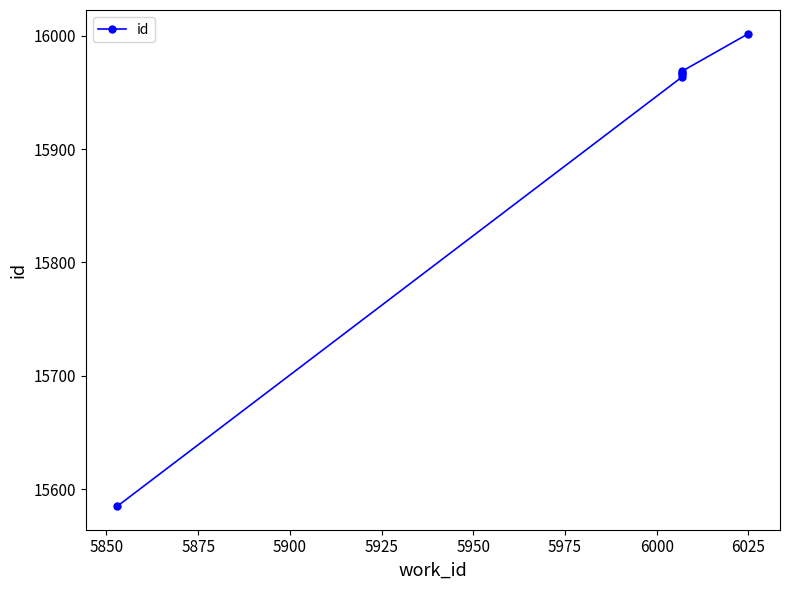

What is the smallest value displayed?

15585